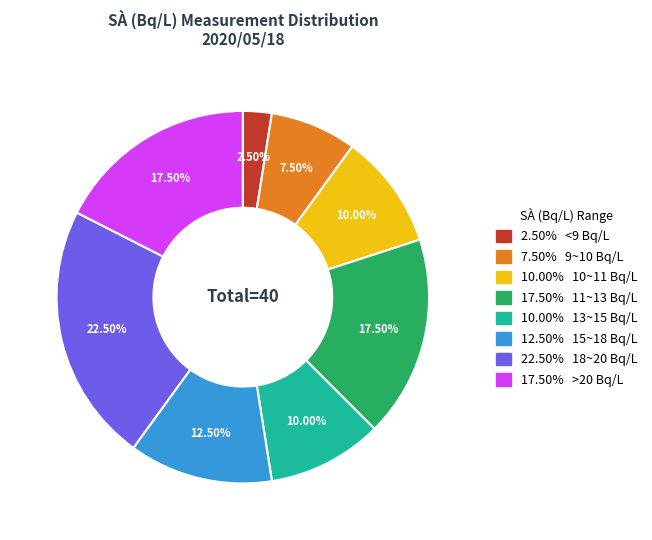

Do 10.00% 10~11 Bq/L and 12.50% 15~18 Bq/L together represent more than half of the pie?

No